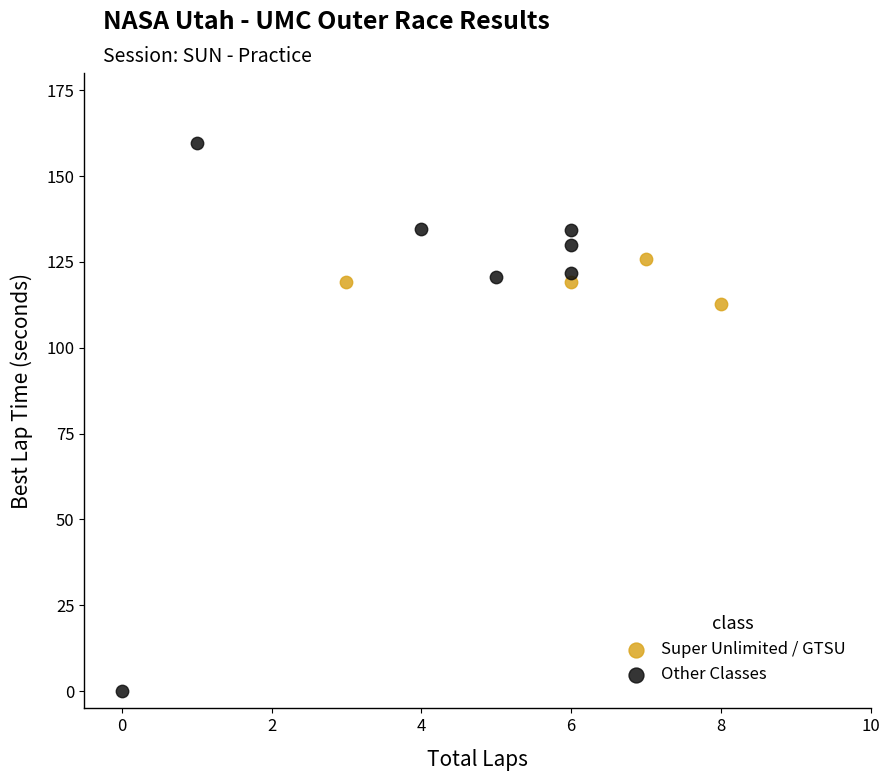

Which series contains the highest Y value?

Other Classes